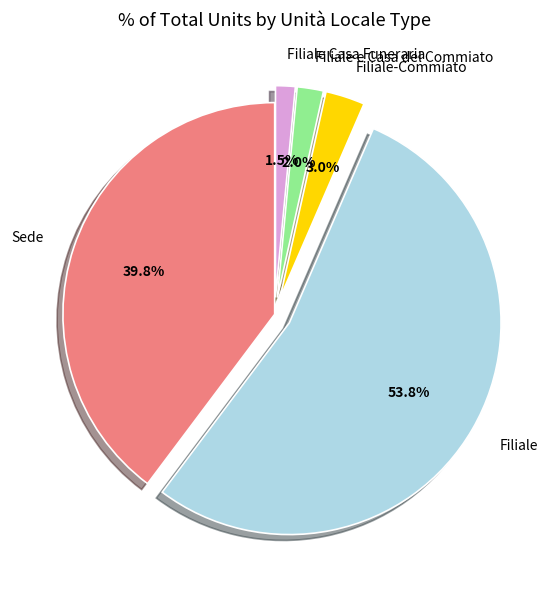

Which slice is the largest?

Filiale